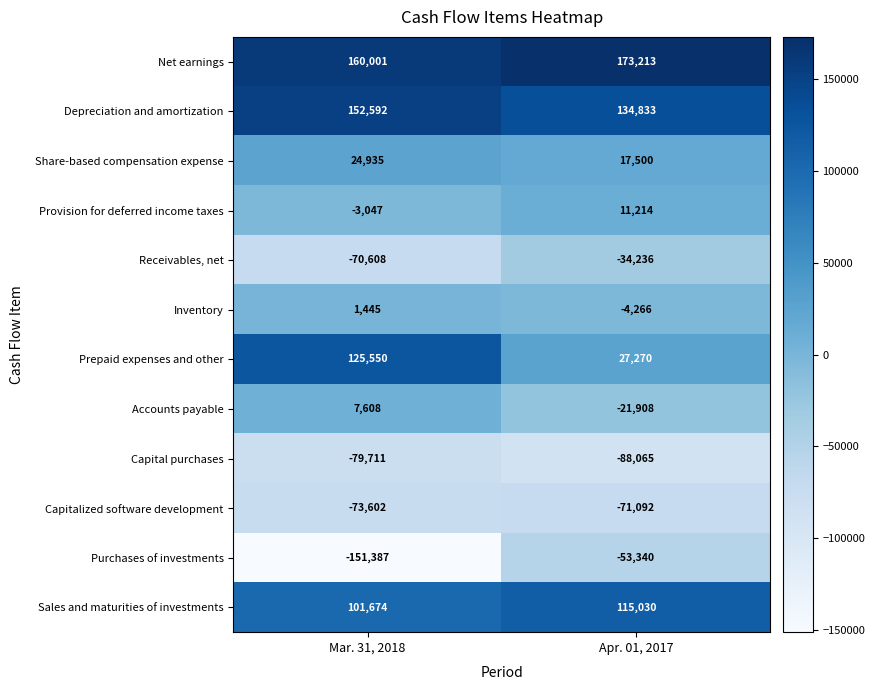

What is the sum of all Accounts payable values?

-14300